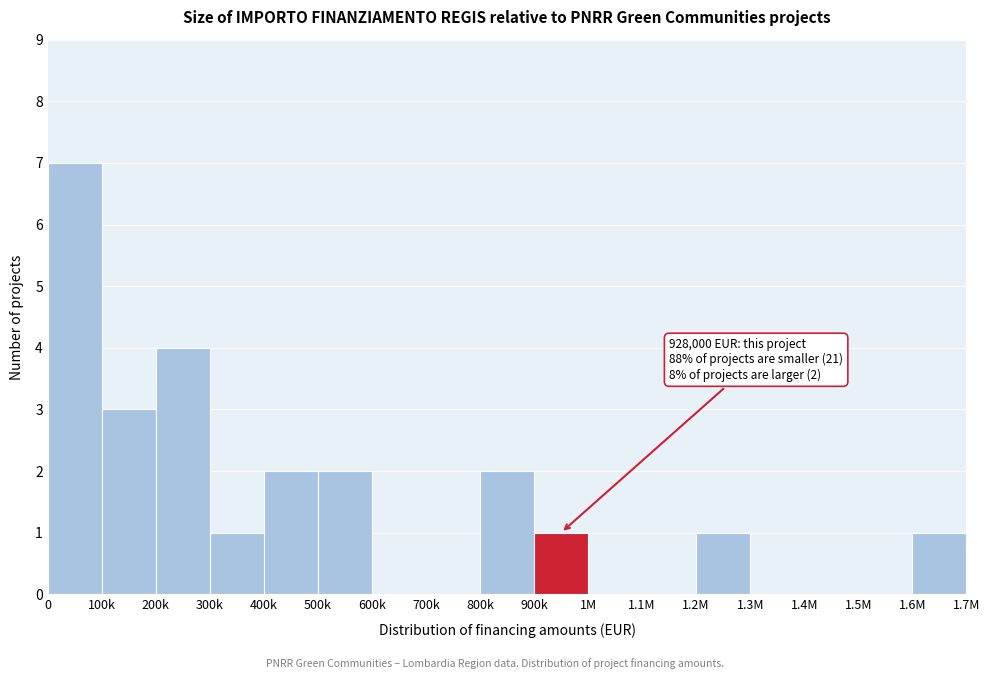

Reading left to right, transcribe all the data shown in this chart.

0=7	100k=3	200k=4	300k=1	400k=2	500k=2	600k=0	700k=0	800k=2	900k=1	1M=0	1.1M=0	1.2M=1	1.3M=0	1.4M=0	1.5M=0	1.6M=1